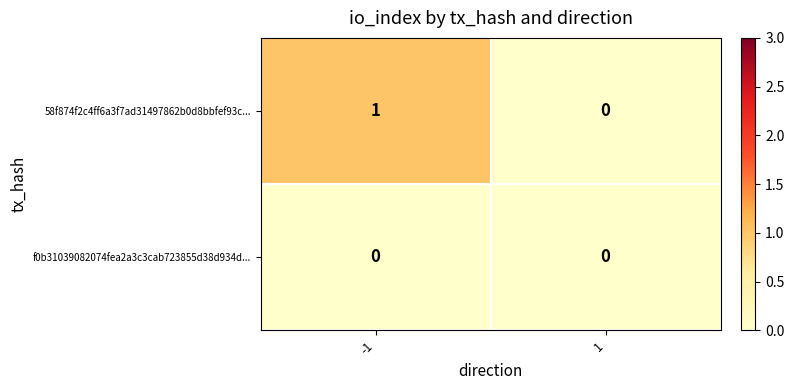

Which series has the largest total across all categories?

58f874f2c4ff6a3f7ad31497862b0d8bbfef93c...